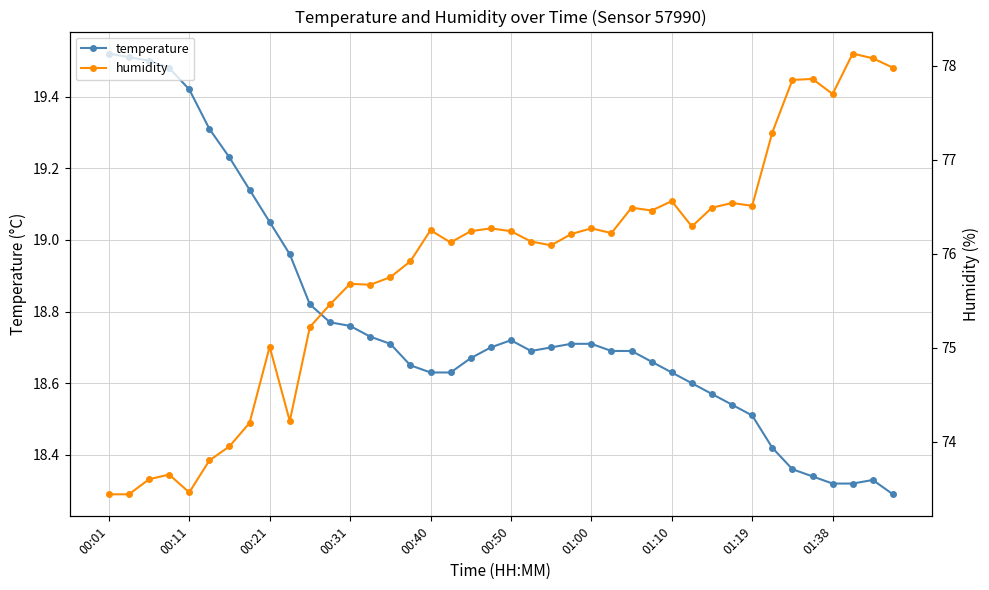

Is it true that temperature equals 32.2 at 00:40?

False